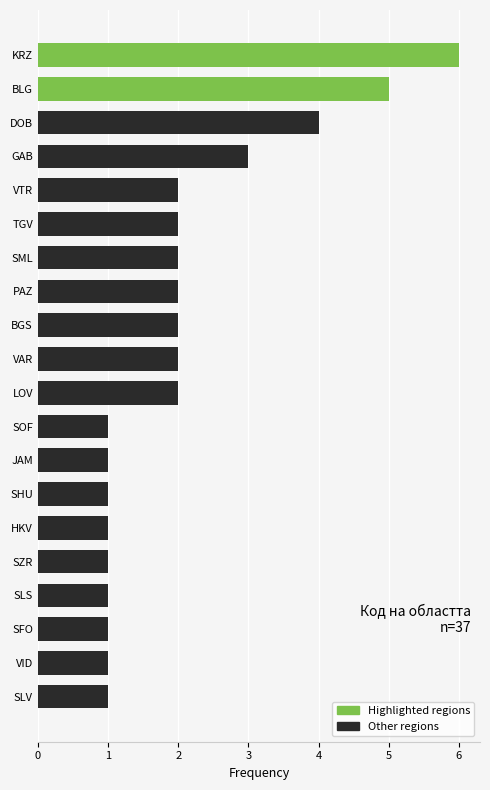

How many data points are less than 2?

9